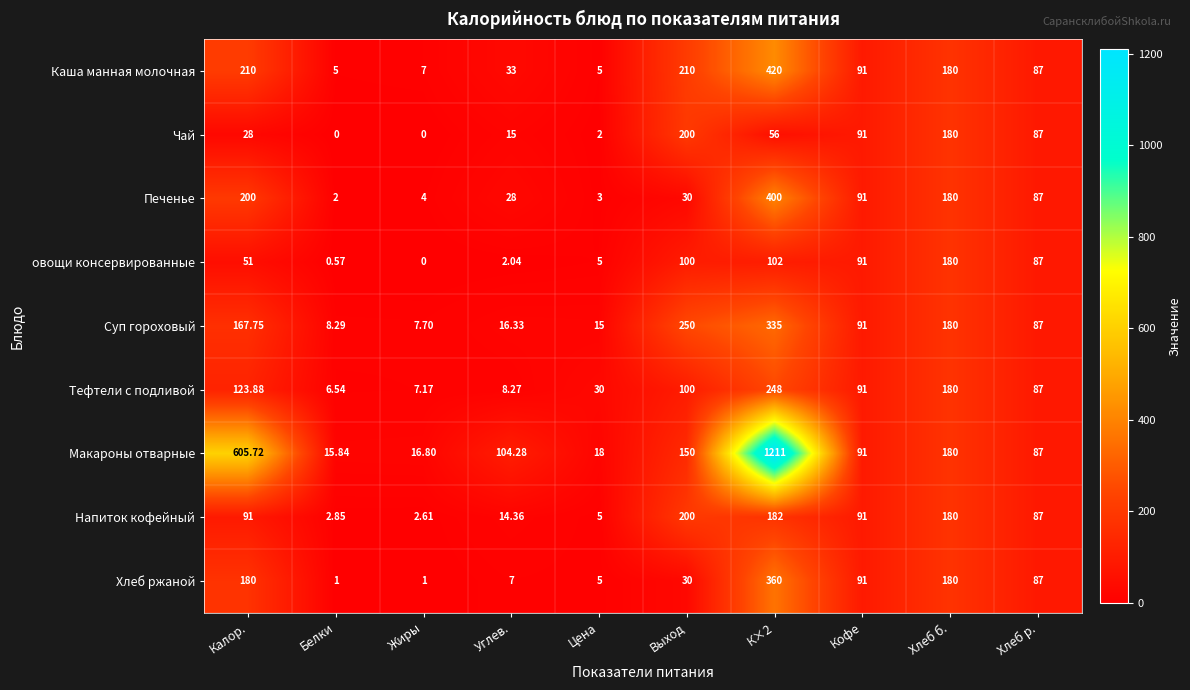

What is the spread (max minus min) of values at Углев.?

102.2